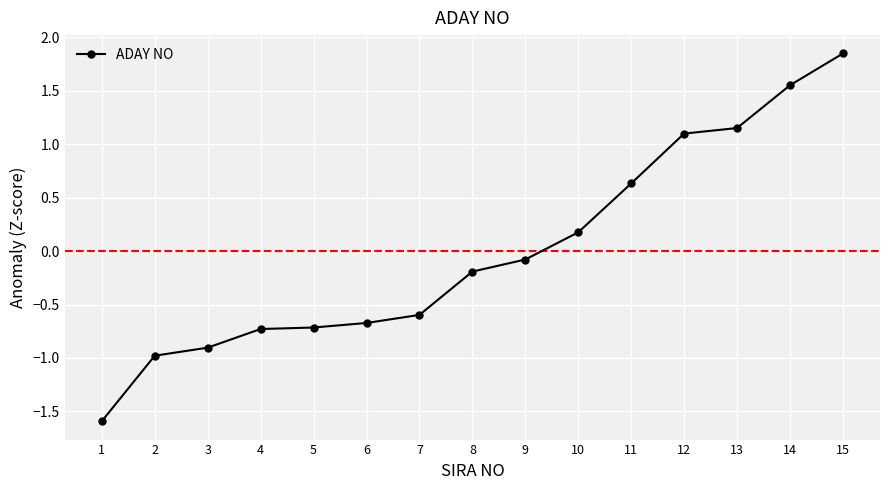

What is the value of the 3rd point from the left?

-0.9